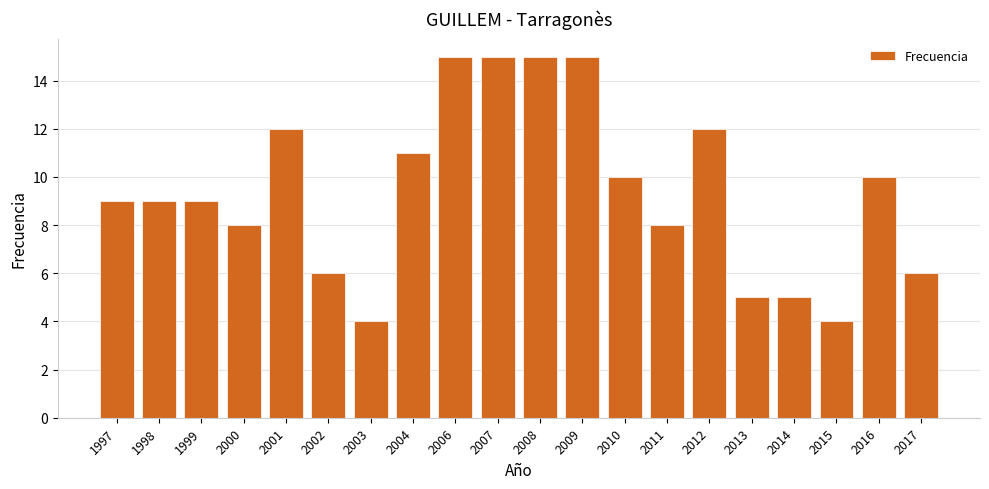

What is the maximum value shown in the chart?

15